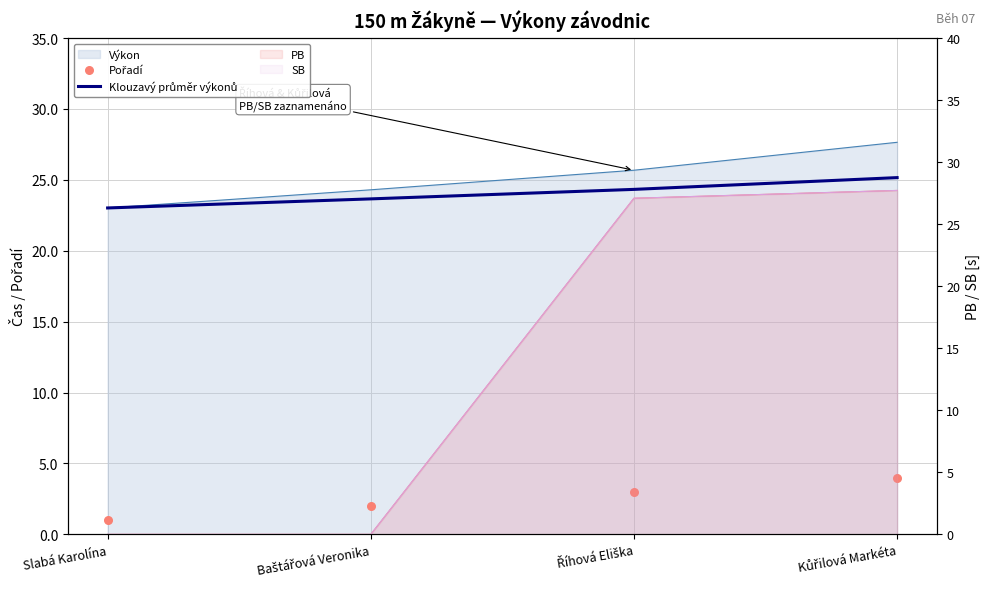

At which category is the sum across all series the highest?

Kůřilová Markéta